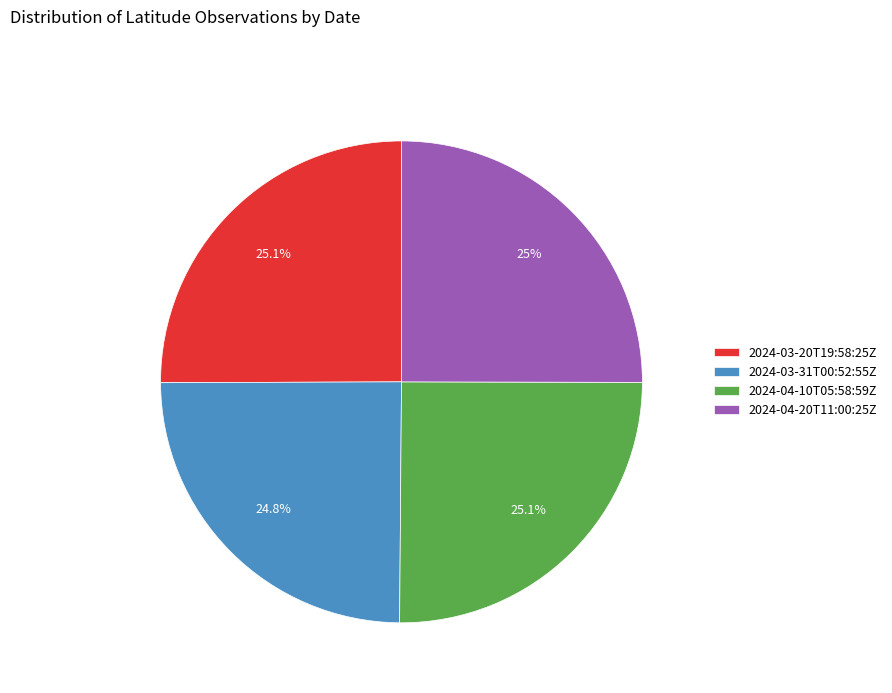

Is 2024-04-10T05:58:59Z the majority of the pie?

No